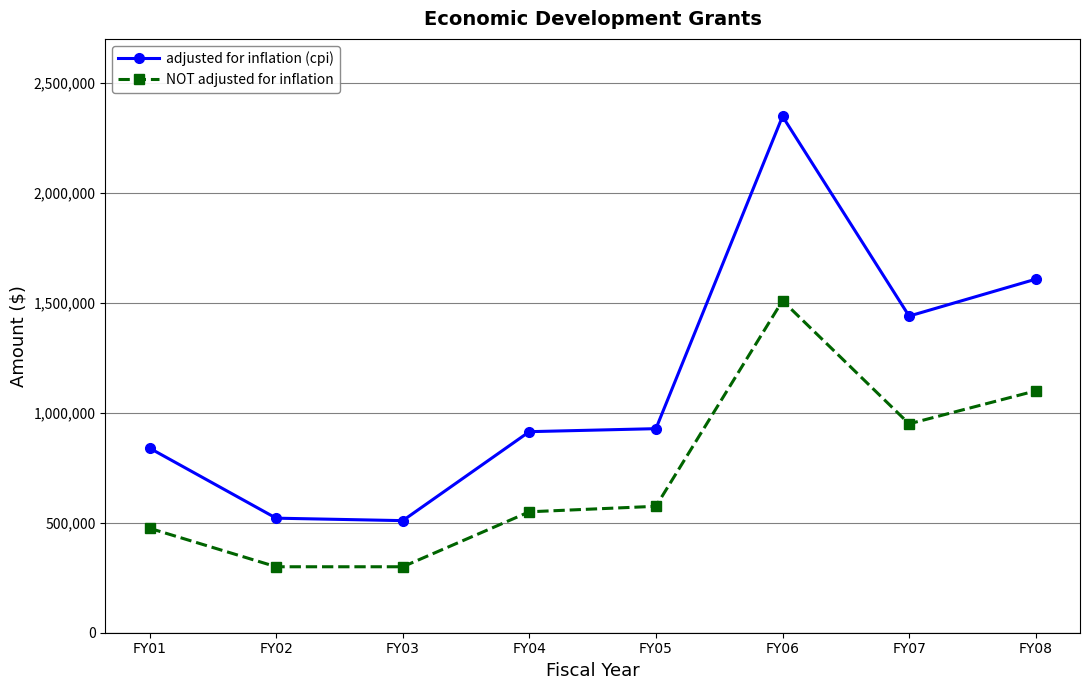

List the series in order of their overall mean, highest first.

adjusted for inflation (cpi), NOT adjusted for inflation